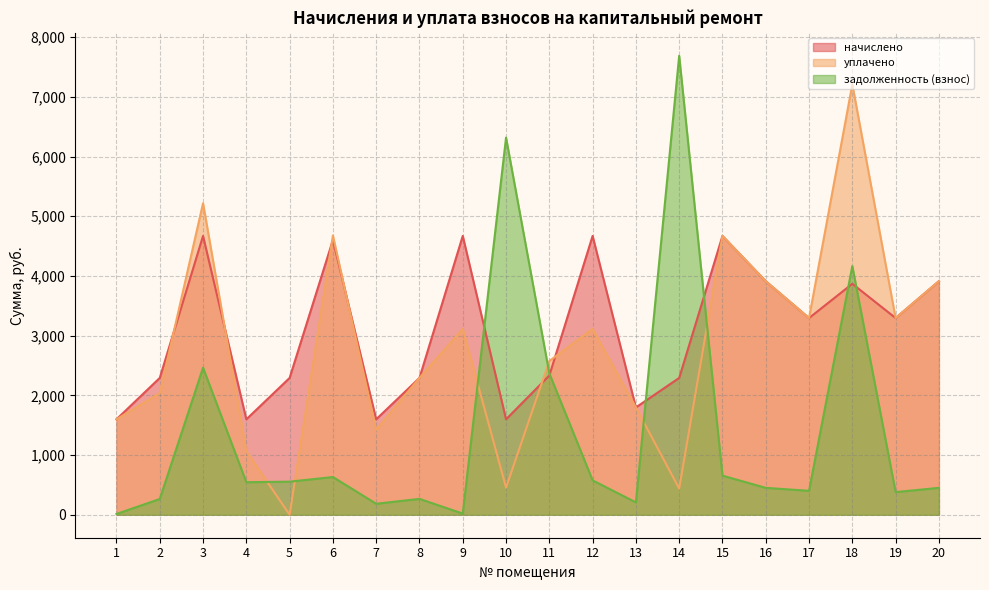

At which label is задолженность (взнос) closest to 3850?

18